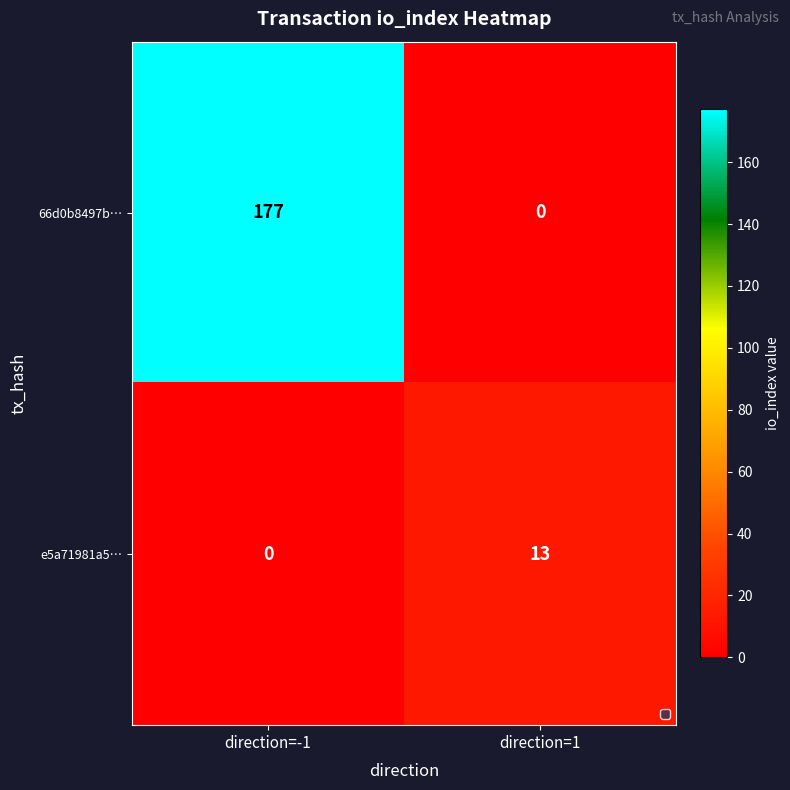

What is the difference between the maximum and minimum values in the 66d0b8497b… series?

177